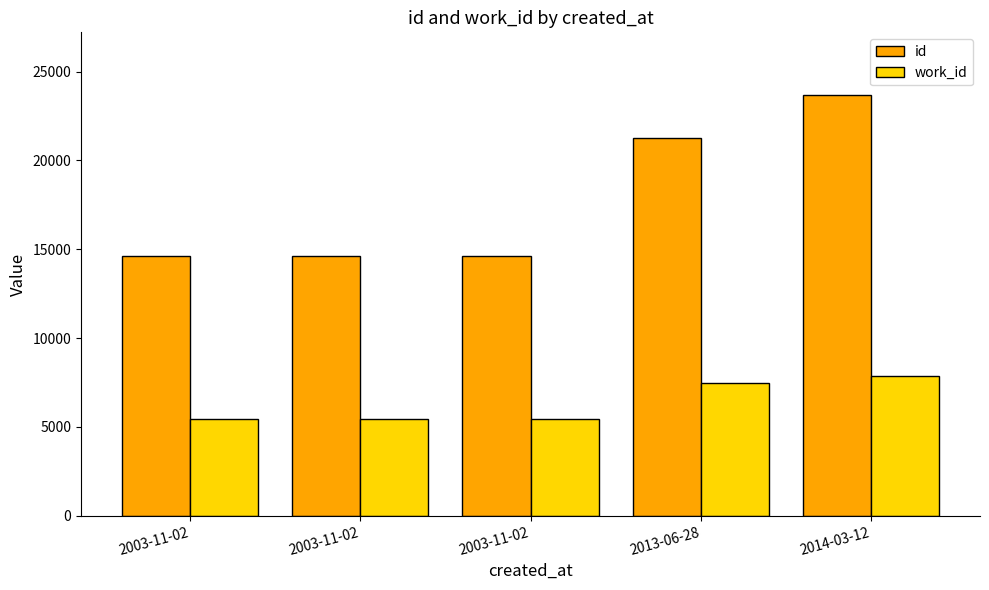

At 2003-11-02, list the series in order from smallest to largest.

work_id, id